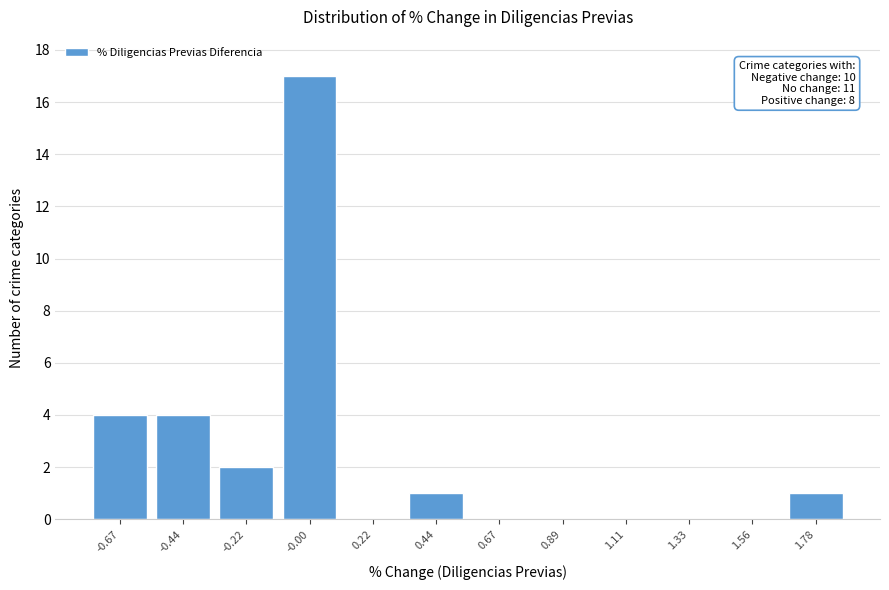

Reading left to right, extract all data points from this chart.

-0.67=4	-0.44=4	-0.22=2	-0.00=17	0.22=0	0.44=1	0.67=0	0.89=0	1.11=0	1.33=0	1.56=0	1.78=1